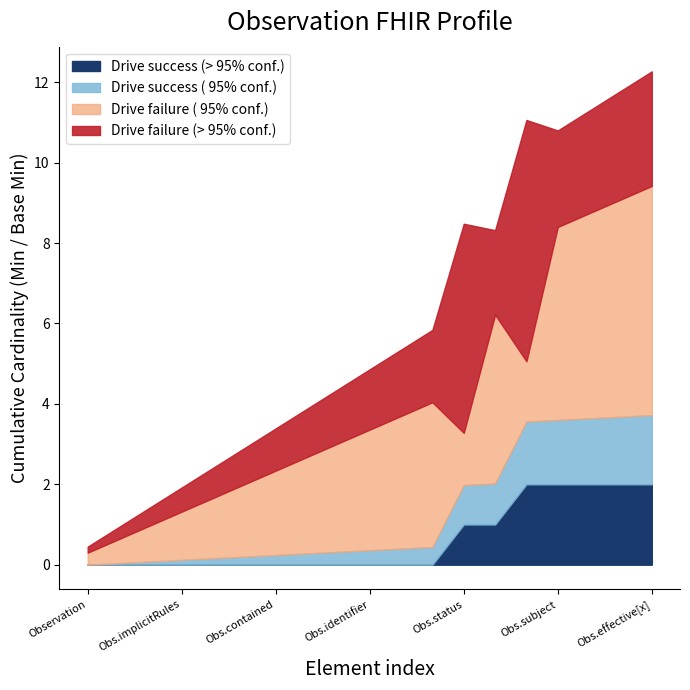

What are all the series names shown in the legend?

Drive success (> 95% conf.), Drive success ( 95% conf.), Drive failure ( 95% conf.), Drive failure (> 95% conf.)